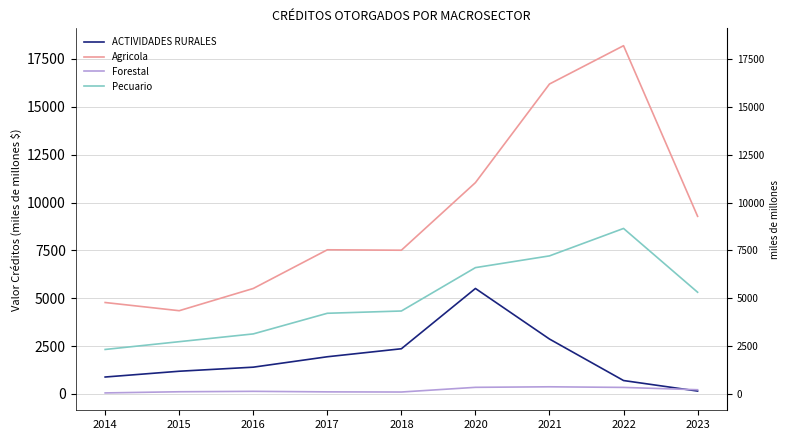

At which category is the sum across all series the highest?

2022